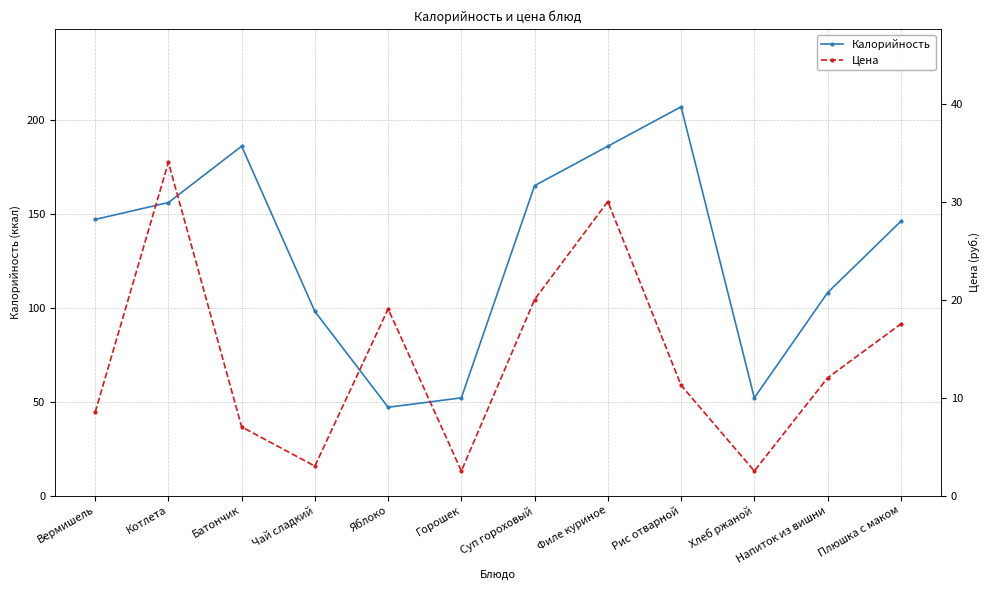

Reading left to right, list all the values displayed in this chart.

Калорийность: Вермишель=147.0	Котлета=156.0	Батончик=186.0	Чай сладкий=98.0	Яблоко=47.0	Горошек=52.0	Суп гороховый=165.0	Филе куриное=186.0	Рис отварной=207.0	Хлеб ржаной=52.0	Напиток из вишни=108.0	Плюшка с маком=146.0
Цена: Вермишель=8.5	Котлета=34.0	Батончик=7.0	Чай сладкий=3.0	Яблоко=19.0	Горошек=2.5	Суп гороховый=20.0	Филе куриное=30.0	Рис отварной=11.2	Хлеб ржаной=2.5	Напиток из вишни=12.0	Плюшка с маком=17.5